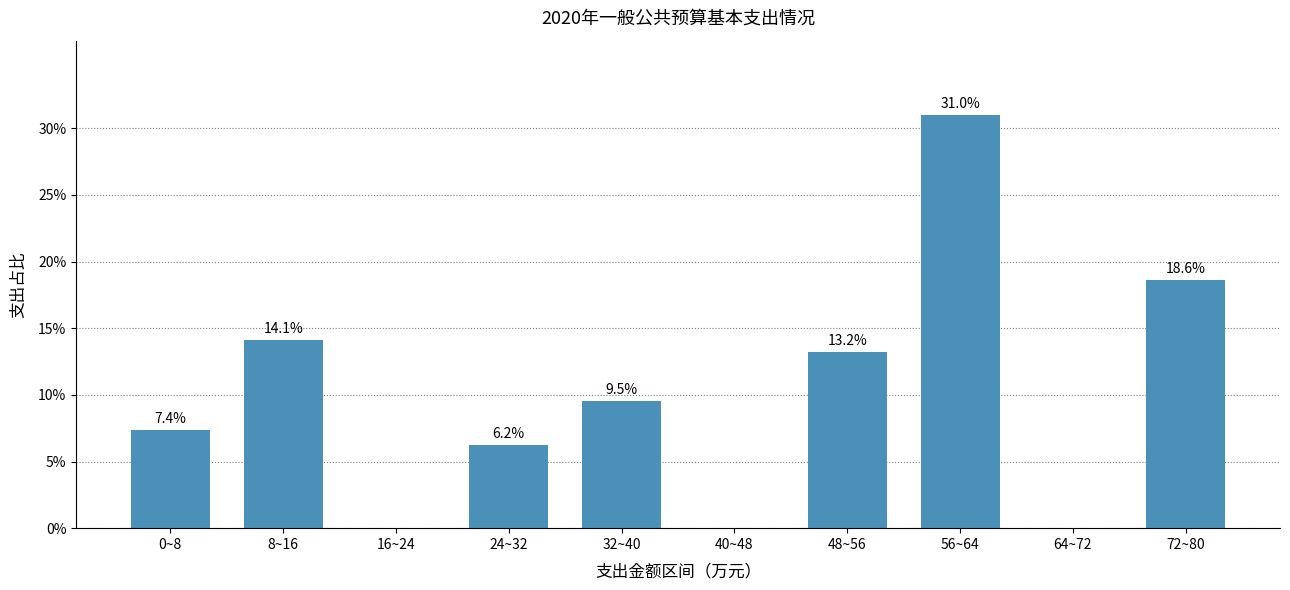

Reading left to right, what are all the values shown in this chart?

0~8=7.4	8~16=14.1	16~24=0.0	24~32=6.2	32~40=9.5	40~48=0.0	48~56=13.2	56~64=31.0	64~72=0.0	72~80=18.6